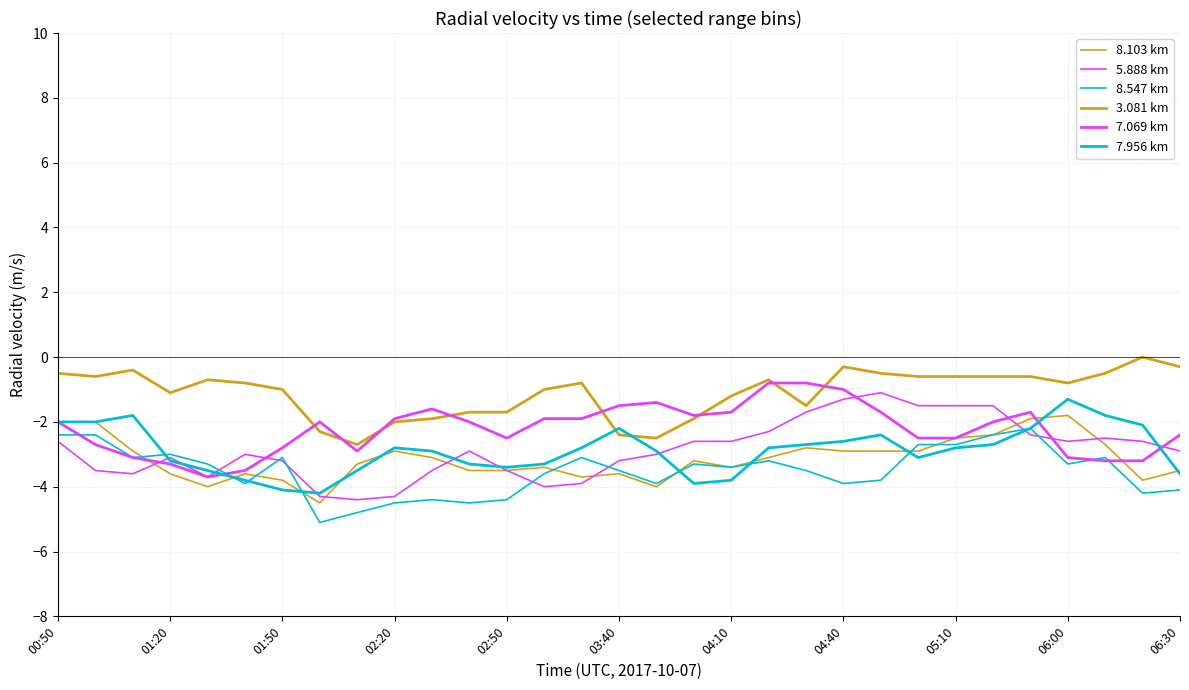

What is the minimum value shown in the chart?

-5.1